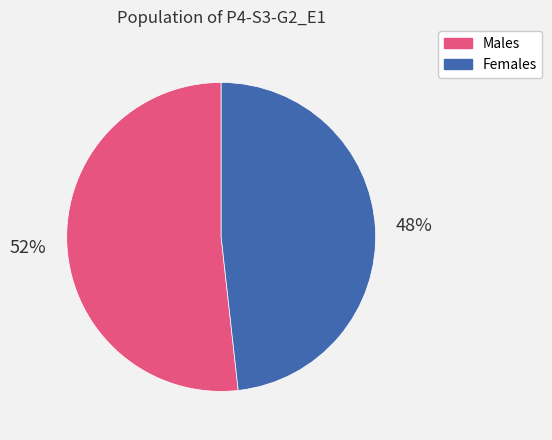

Does any single category account for the majority?

Yes